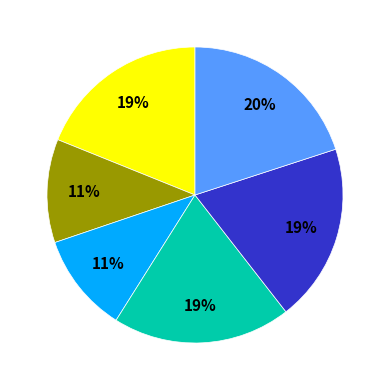

Does any single category account for the majority?

No